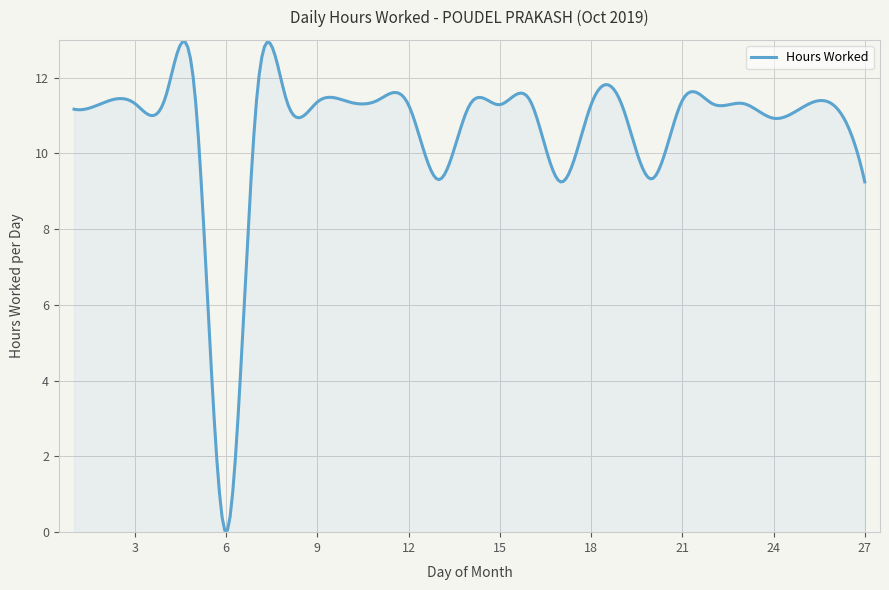

What is the maximum value shown in the chart?

12.9